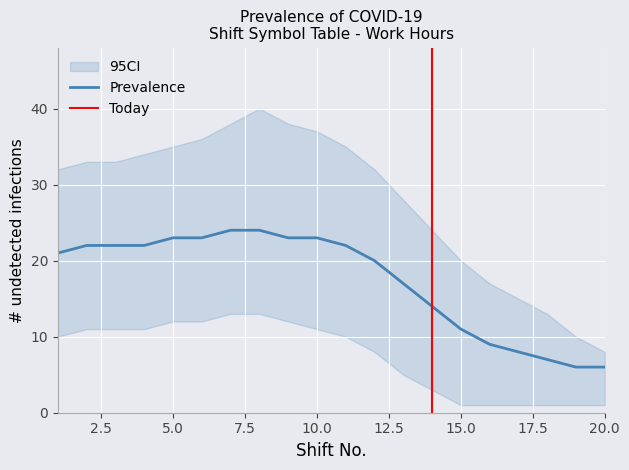

Is it true that CI_lower equals 5 at 6?

False